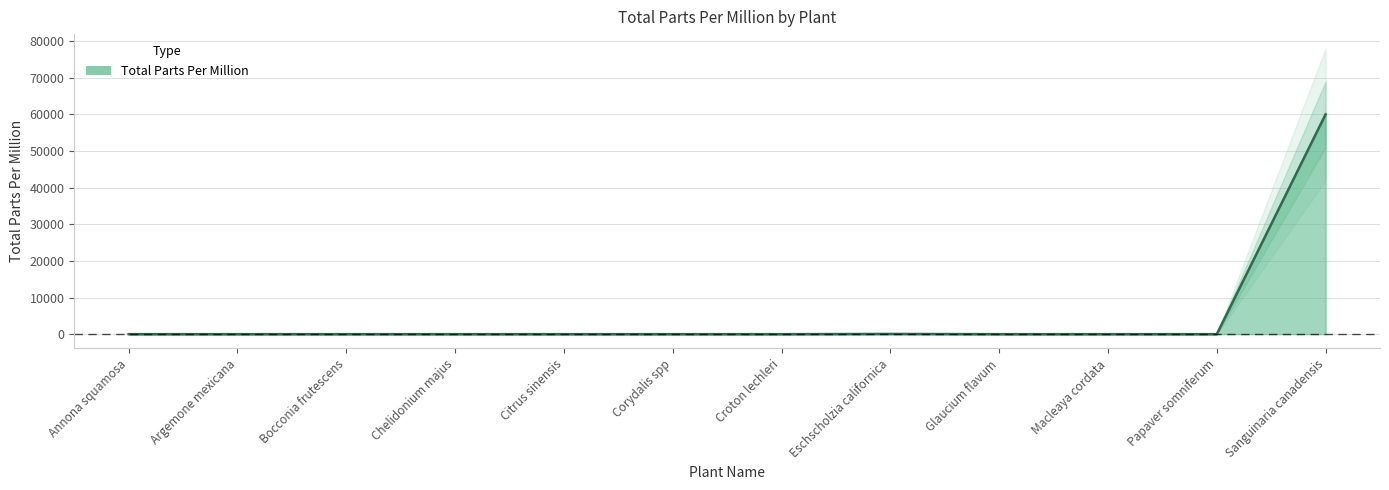

Rank the categories by value from highest to lowest.

Sanguinaria canadensis, Eschscholzia californica, Annona squamosa, Argemone mexicana, Bocconia frutescens, Chelidonium majus, Citrus sinensis, Corydalis spp, Croton lechleri, Glaucium flavum, Macleaya cordata, Papaver somniferum